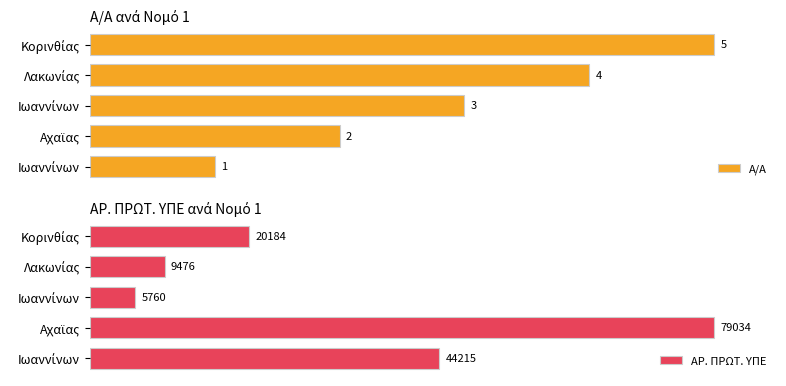

Which series changed the most between Αχαϊας and Κορινθίας?

ΑΡ. ΠΡΩΤ. ΥΠΕ